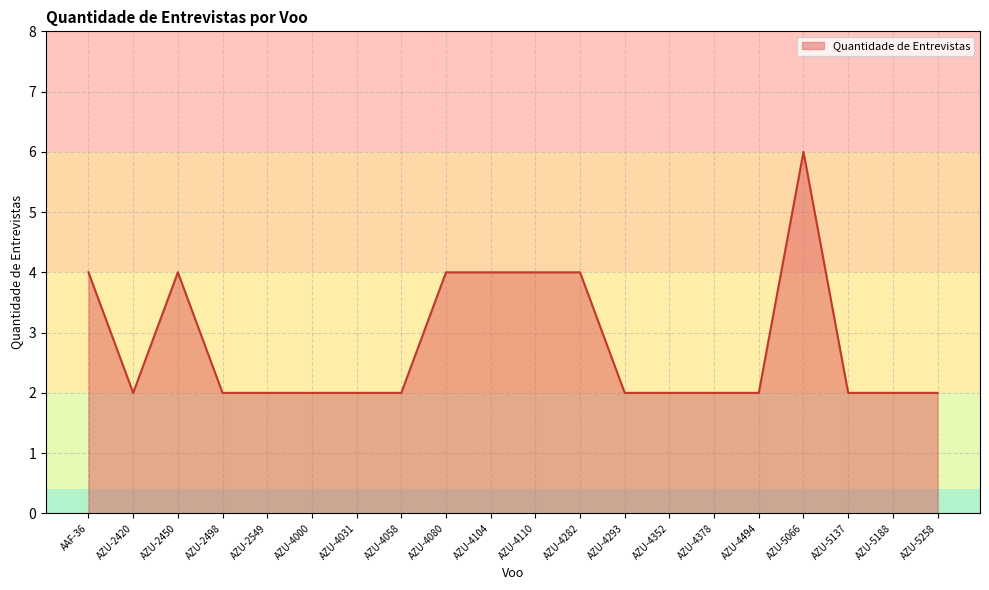

How many lines are shown in the chart?

1